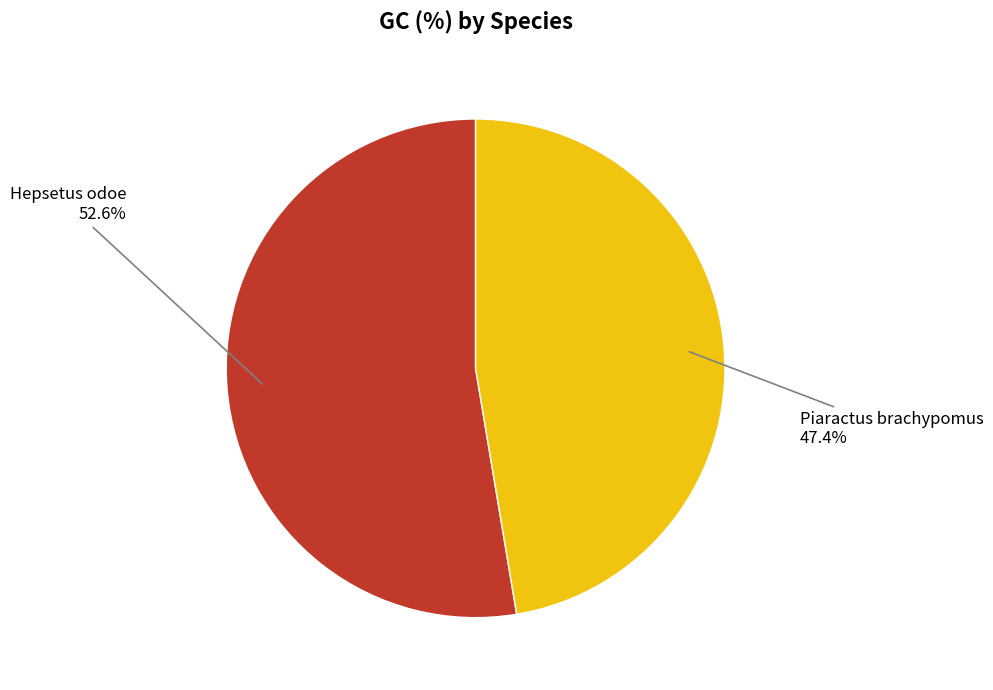

To the nearest percent, what is the average slice percentage?

50%